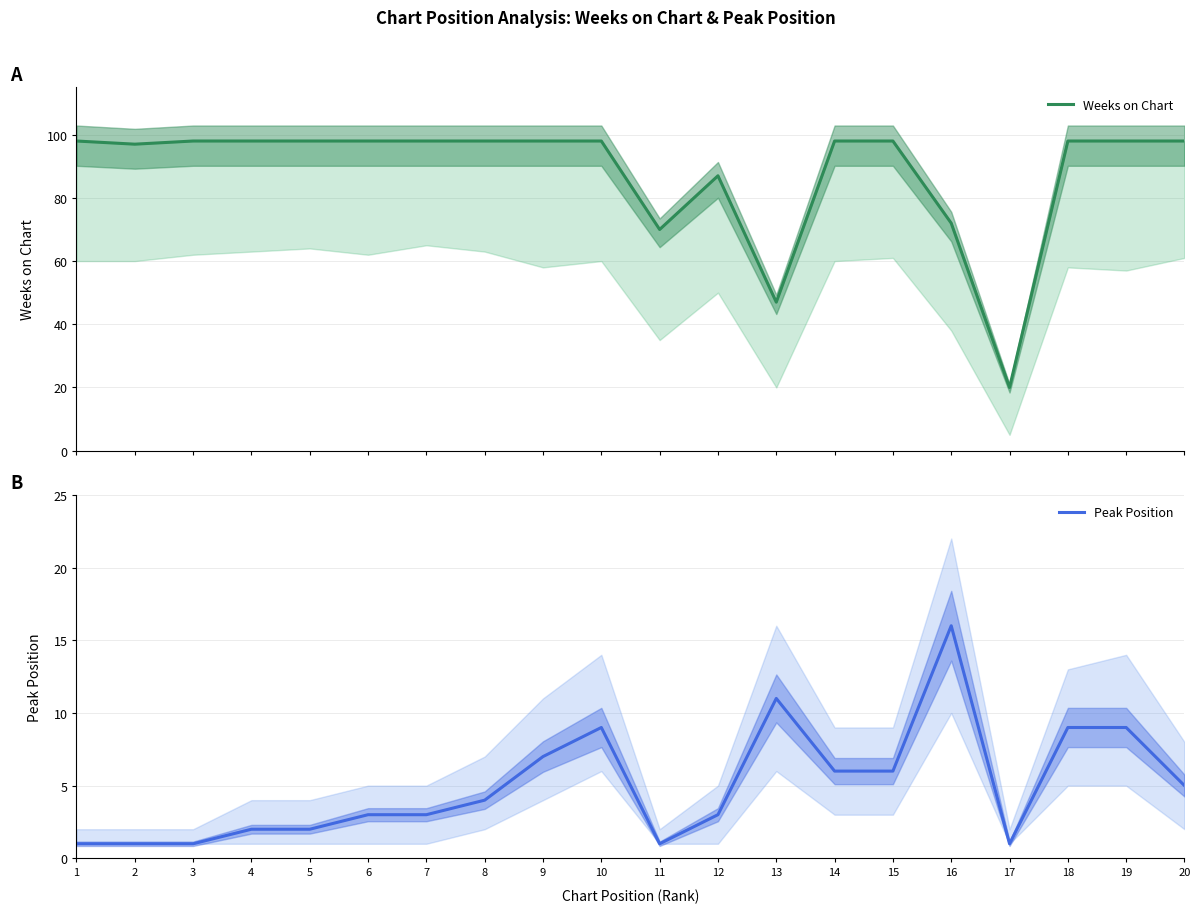

Which has a higher value, 6 or 12?

6